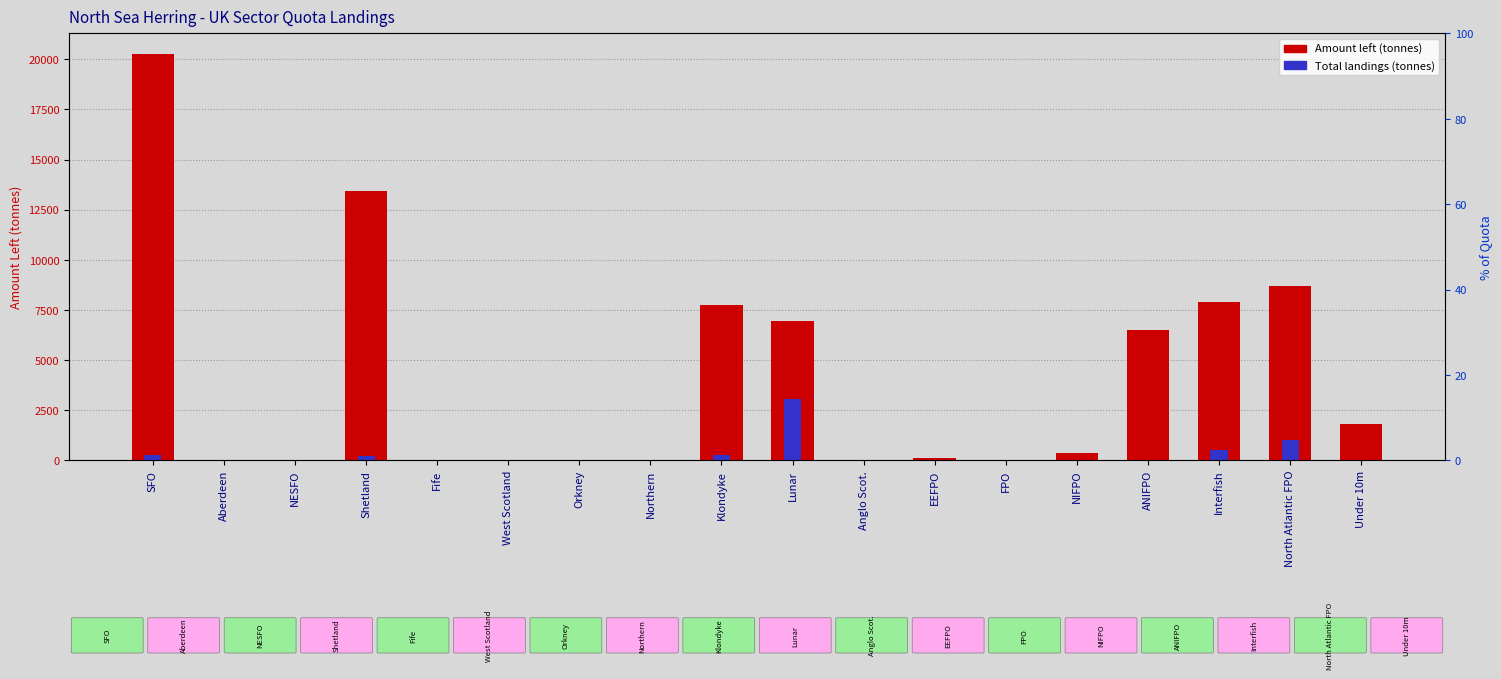

Where is Amount left nearest to the value 10137?

North Atlantic FPO